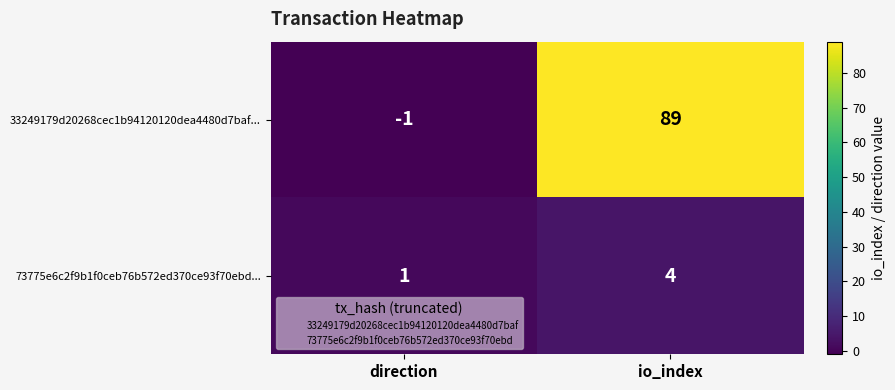

Rank the series by their average value, from highest to lowest.

33249179d20268cec1b94120120dea4480d7baf..., 73775e6c2f9b1f0ceb76b572ed370ce93f70ebd...